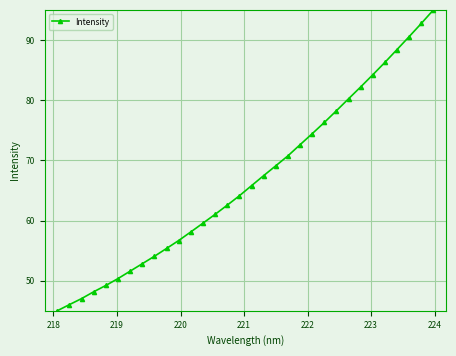

What is the greatest value displayed?

95.0